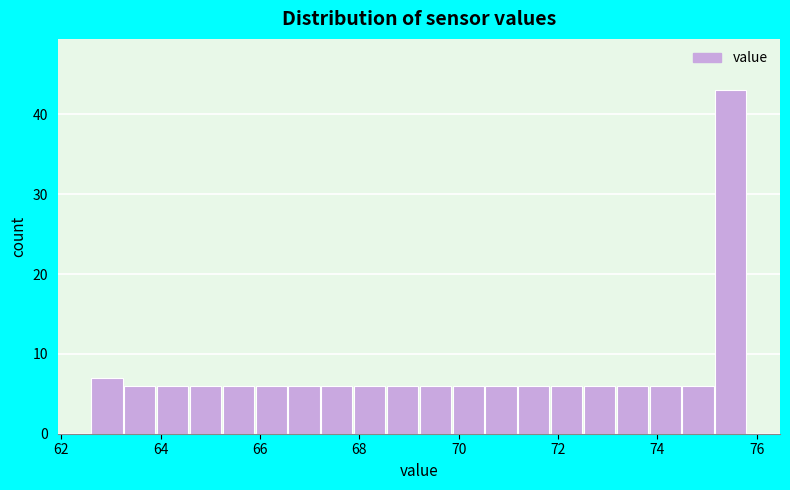

Around what value on the x-axis is the tallest bar? Give the approximate position of its centre, as read against the axis.

75.4